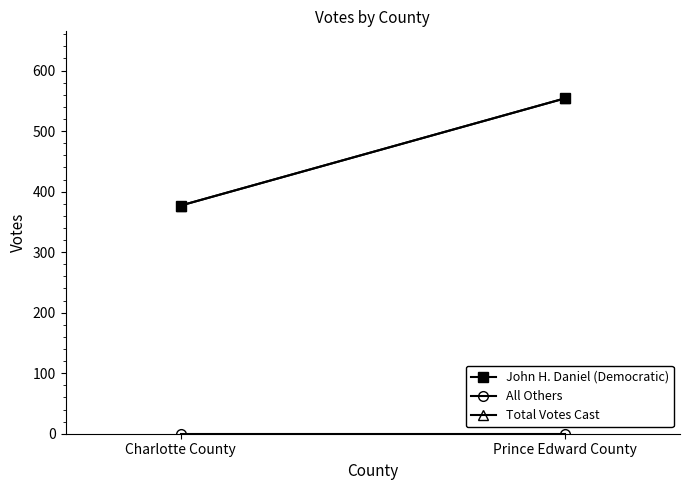

What is the label of the 1st point from the right?

Prince Edward County